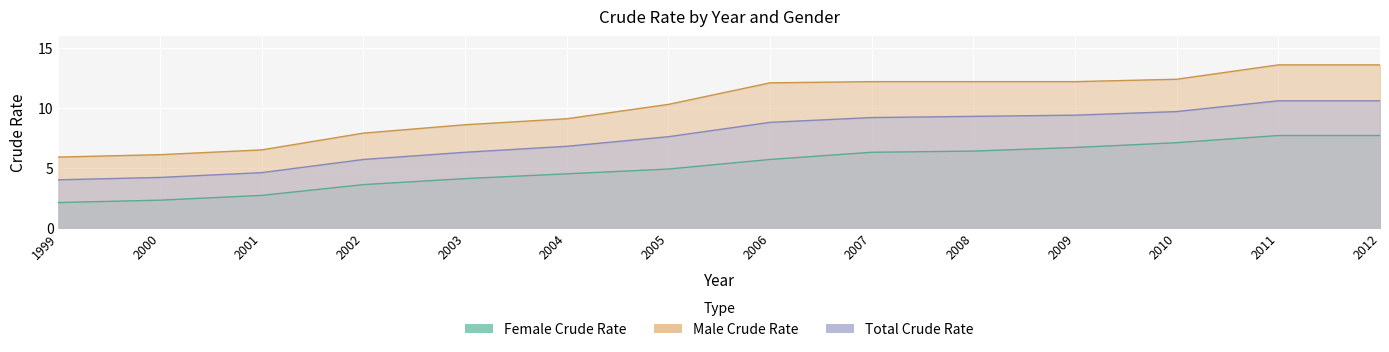

How many data points in Male Crude Rate are less than 12?

7